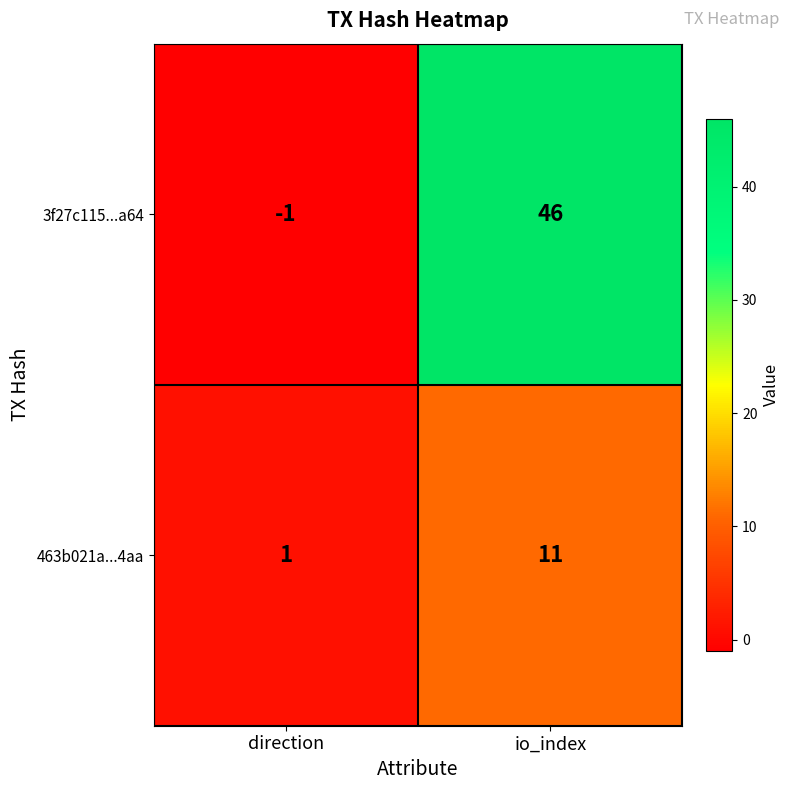

What is the highest value of the 463b021a...4aa series?

11